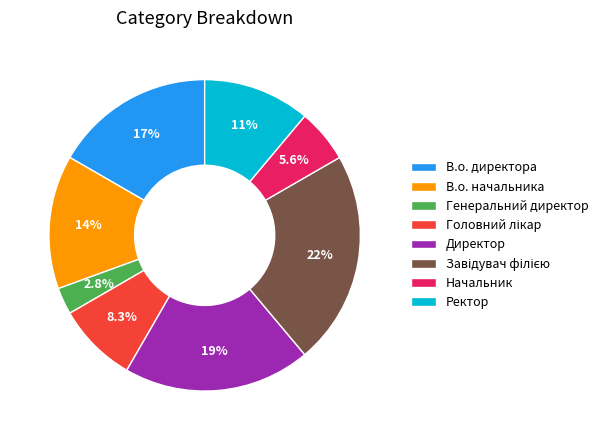

Is there a majority slice in this chart?

No